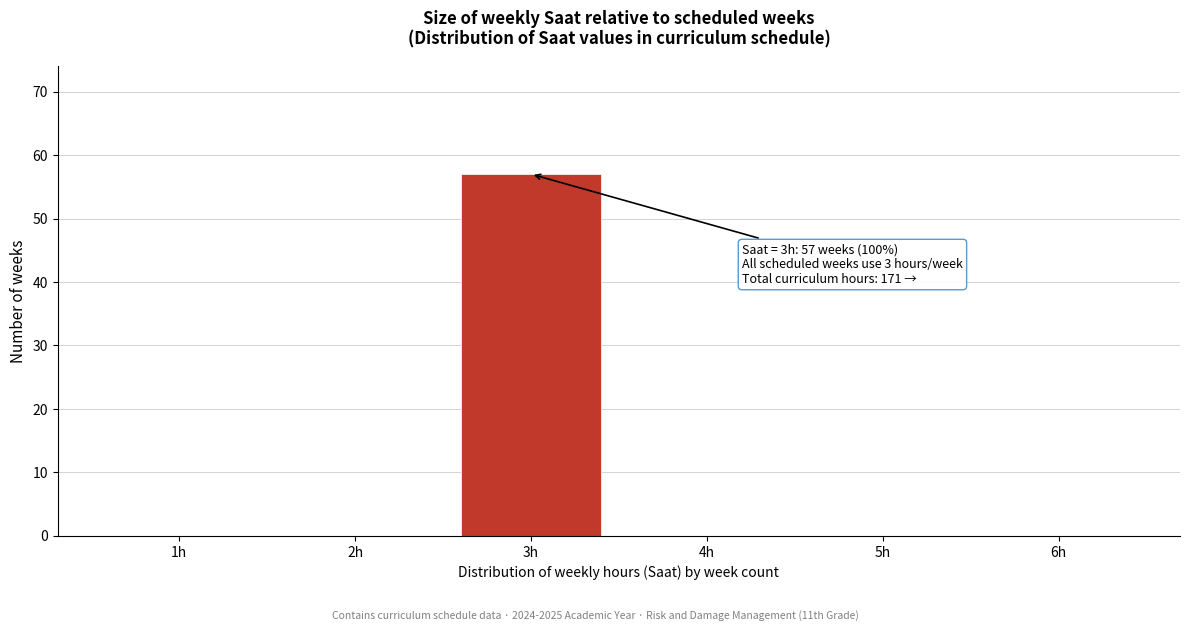

Reading left to right, extract all data points from this chart.

1h=0	2h=0	3h=57	4h=0	5h=0	6h=0